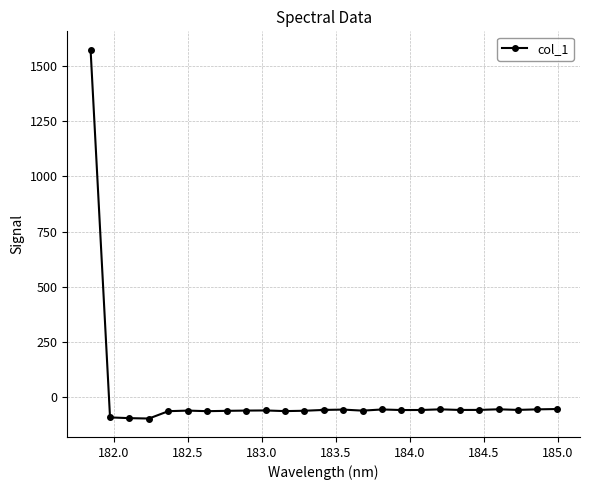

What is the value of the 7th point from the left?

-61.9